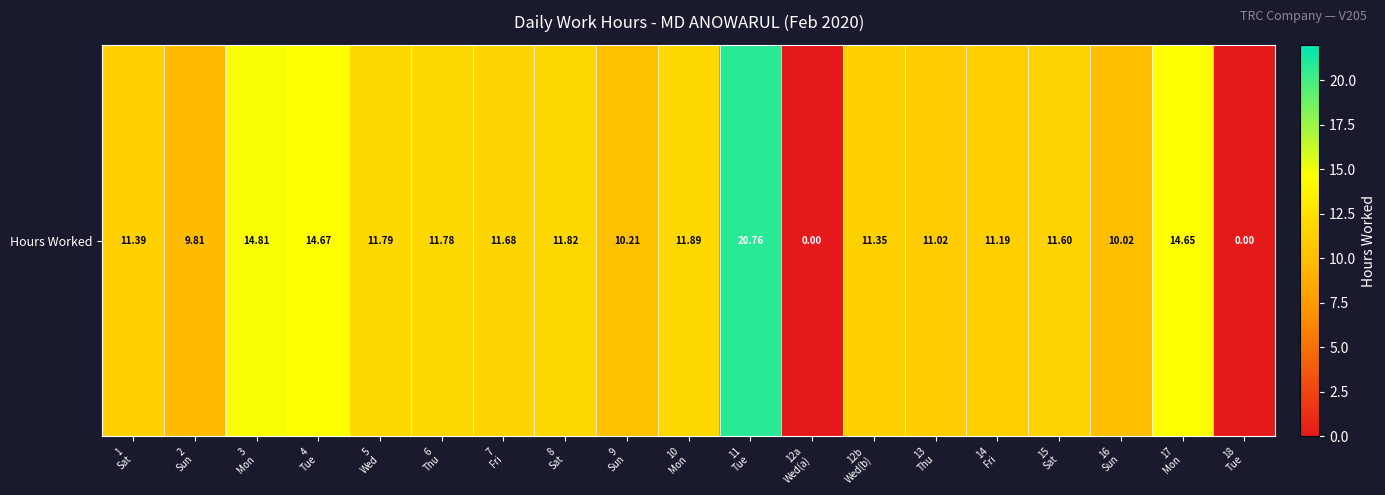

How many data points are above 11?

14